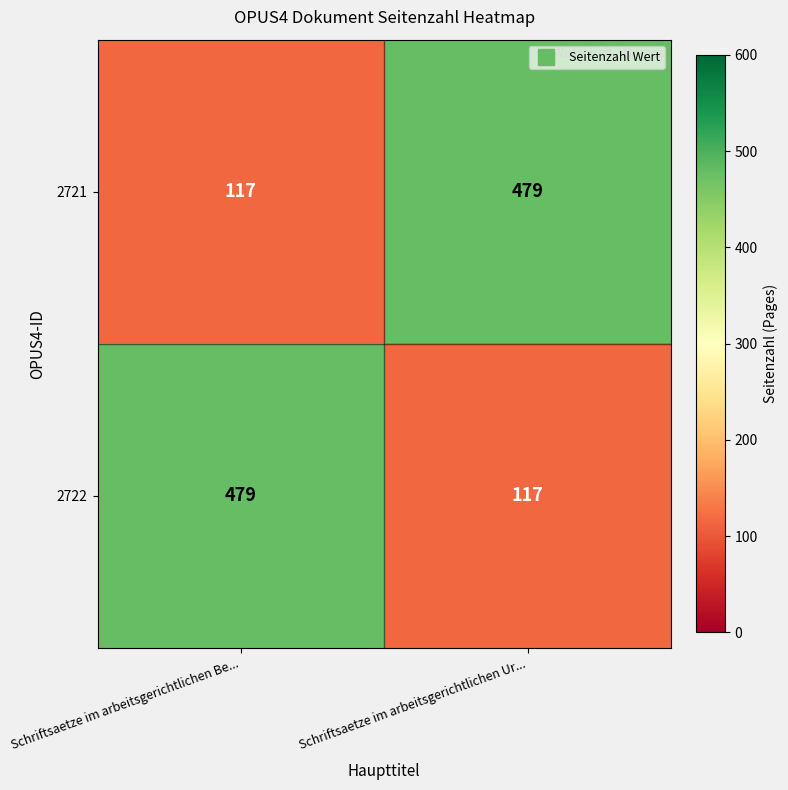

What is the difference between the 2721 values at Schriftsaetze im arbeitsgerichtlichen Be... and Schriftsaetze im arbeitsgerichtlichen Ur...?

362